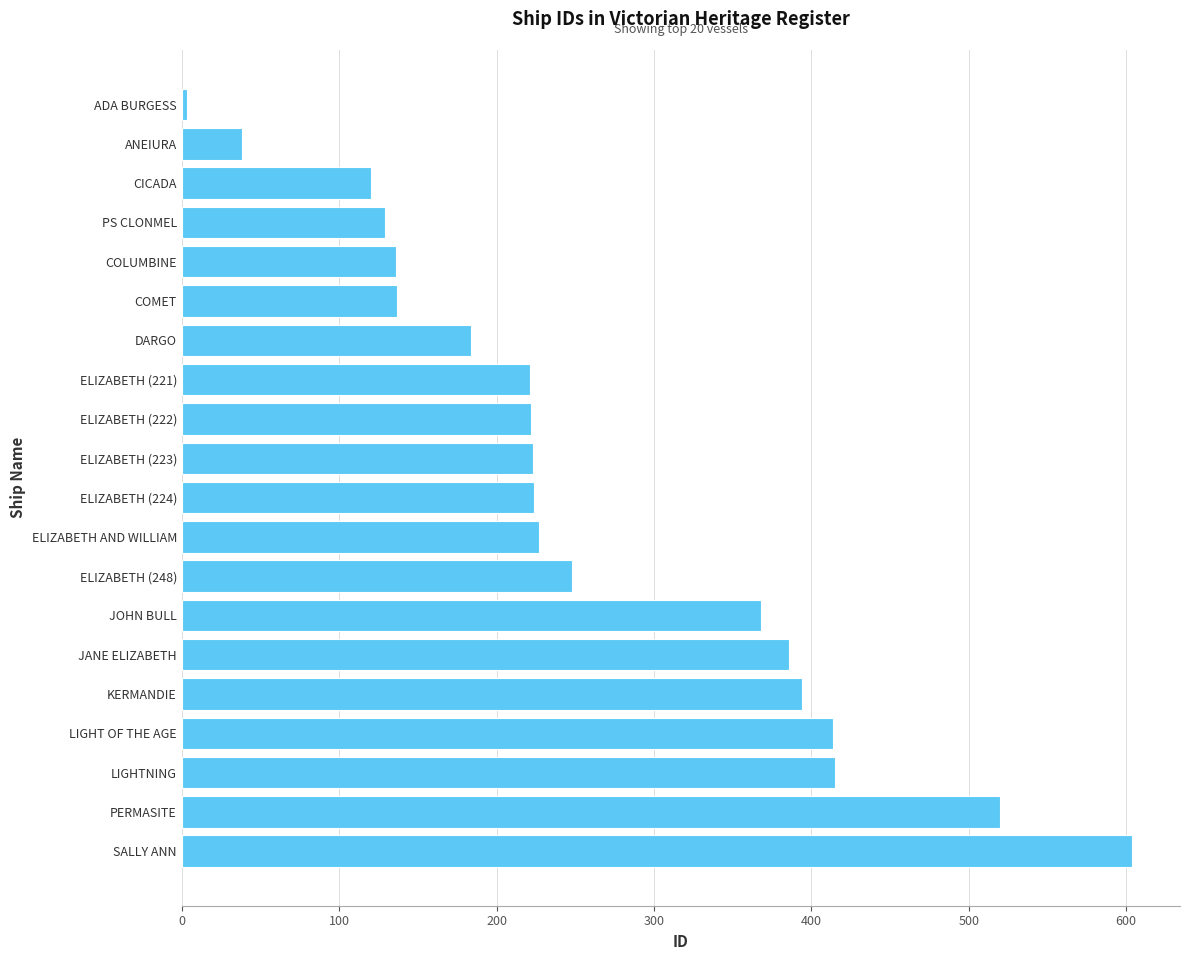

How many distinct data groups are displayed?

1